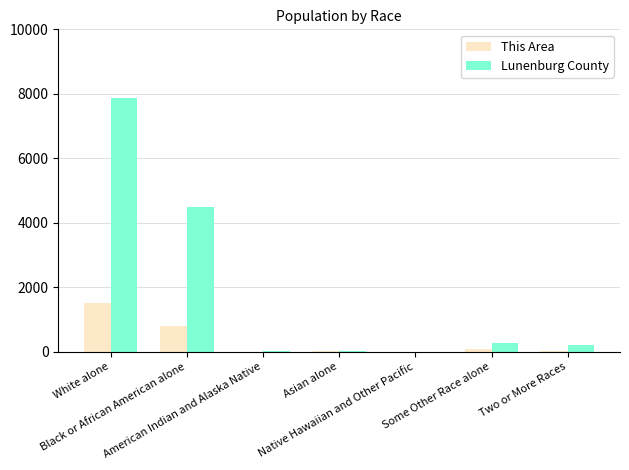

What is the sum of the Lunenburg County values at American Indian and Alaska Native and Some Other Race alone?

324